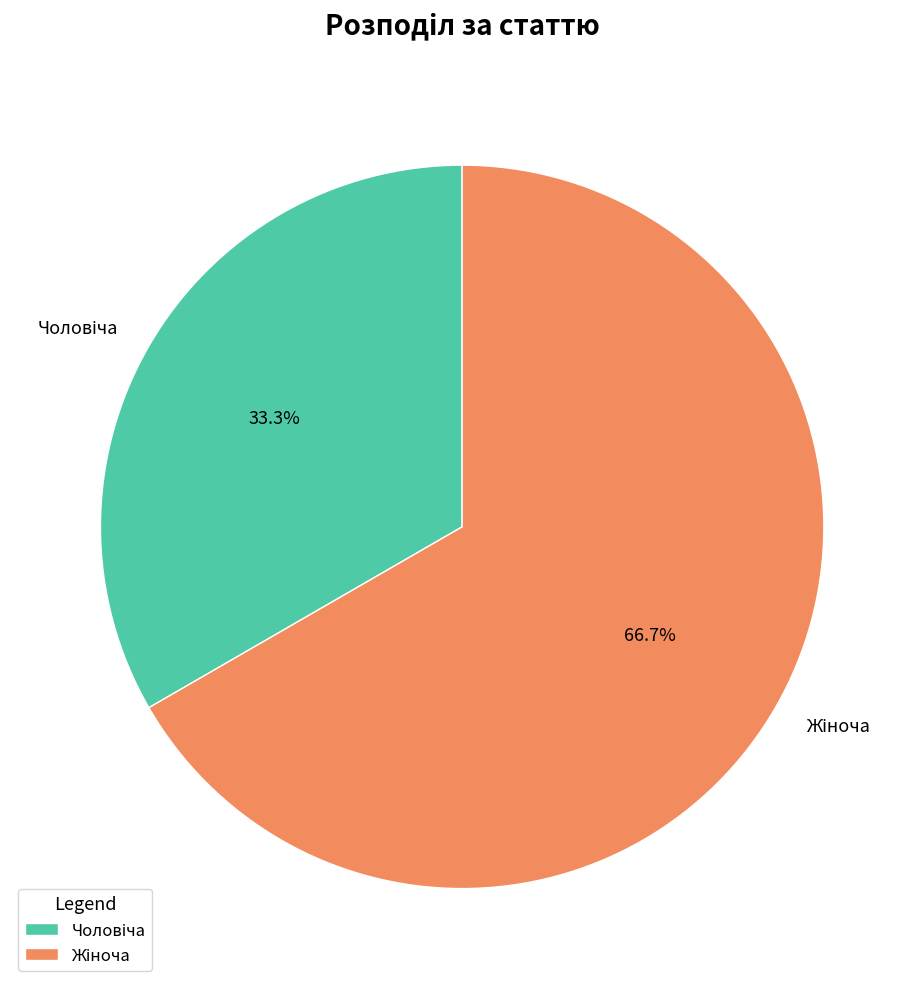

Is there a majority slice in this chart?

Yes